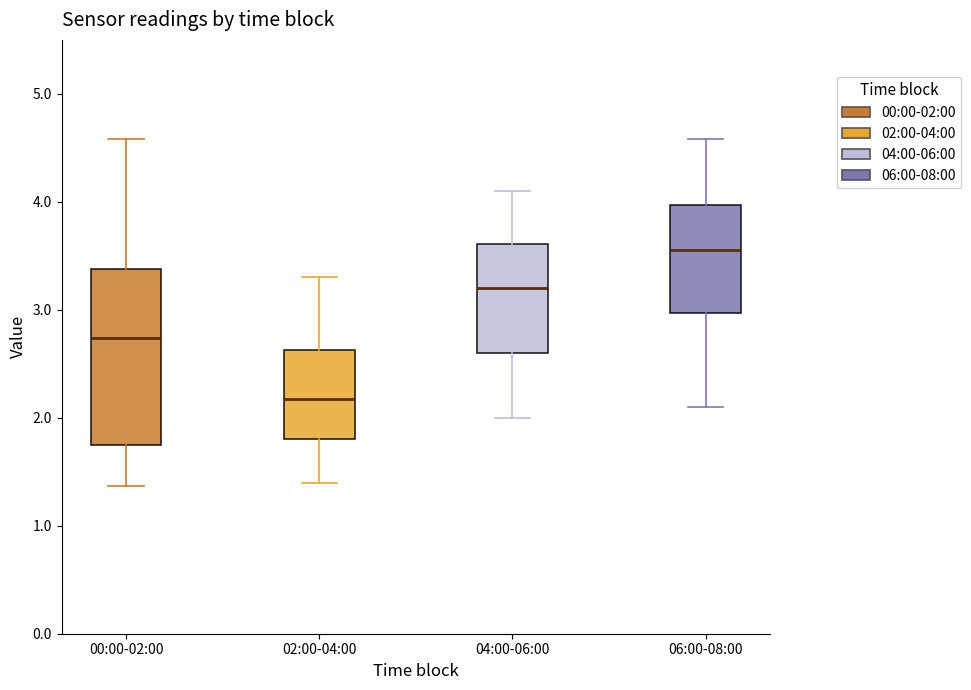

Reading left to right, transcribe this box plot: for each box, give where its median line is, the range the box spans, and where its two whiskers end, as read against the y-axis. The values are not printed on the chart, so give them approximately, as read against the axis.

00:00-02:00: median 2.7, box 1.8 to 3.4, whiskers 1.4 to 4.6
02:00-04:00: median 2.2, box 1.8 to 2.6, whiskers 1.4 to 3.3
04:00-06:00: median 3.2, box 2.6 to 3.6, whiskers 2.0 to 4.1
06:00-08:00: median 3.6, box 3.0 to 4.0, whiskers 2.1 to 4.6